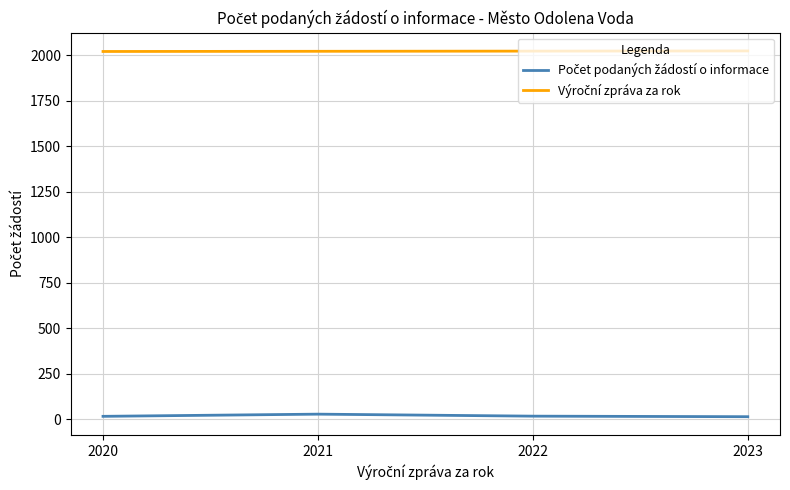

At how many categories does at least one series exceed 1973?

4